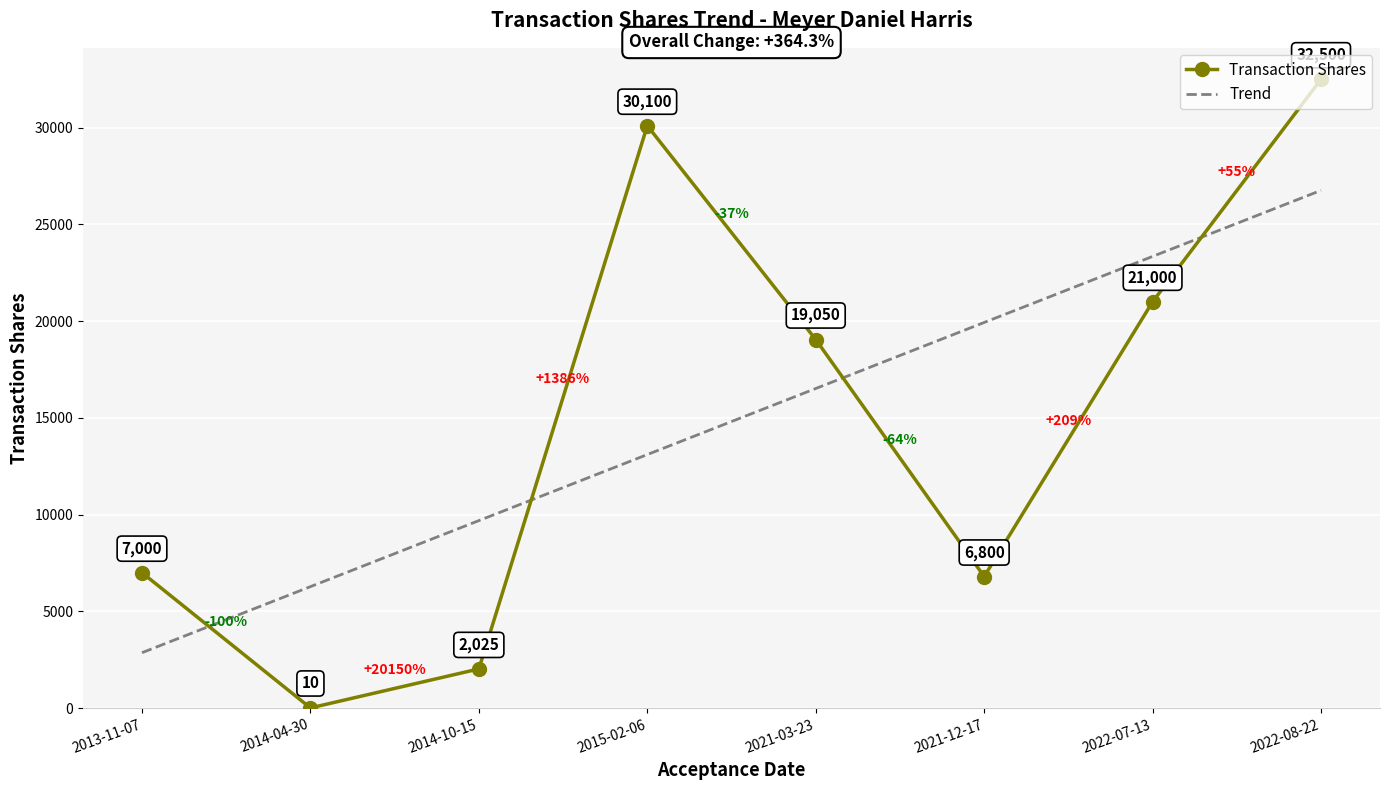

Which series changed the most between 2021-03-23 and 2021-12-17?

Transaction Shares